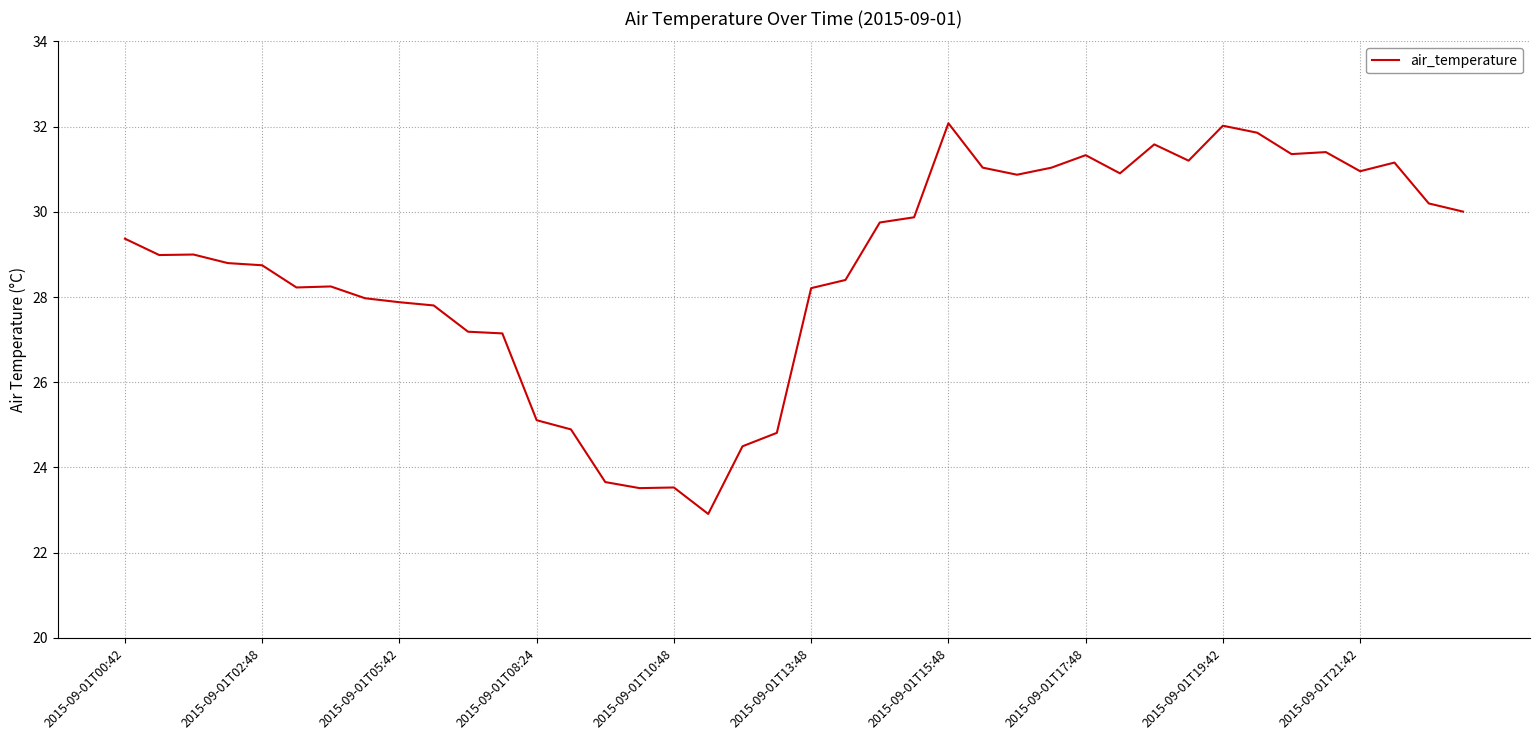

What is the smallest value displayed?

22.9